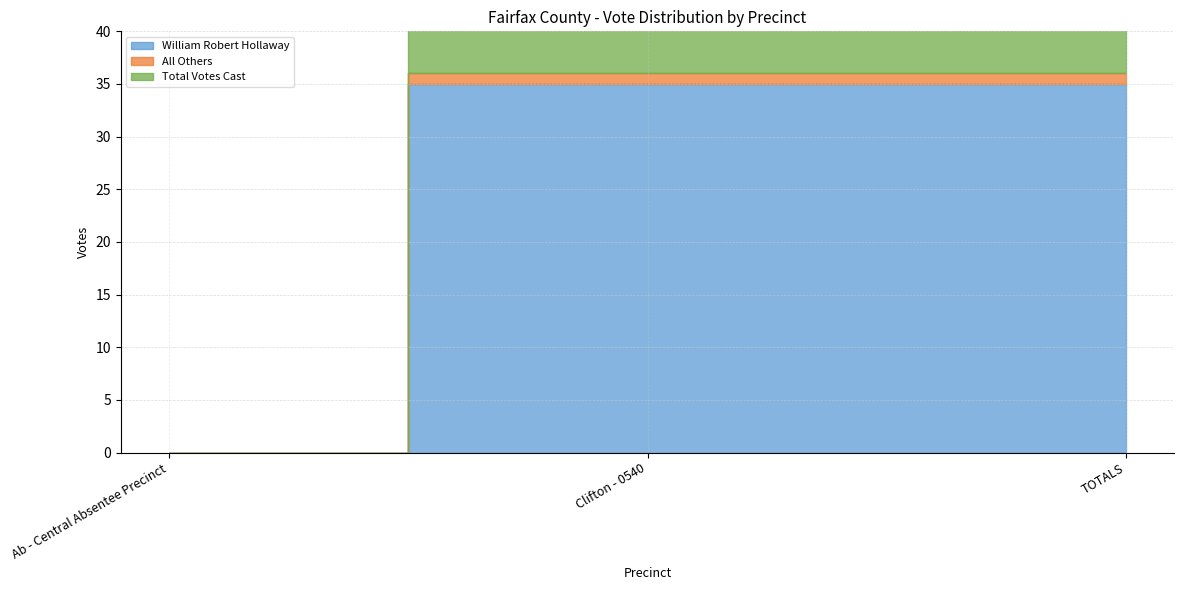

Reading left to right, extract all data points from this chart.

William Robert Hollaway: 0	35	35
All Others: 0	1	1
Total Votes Cast: 0	36	36